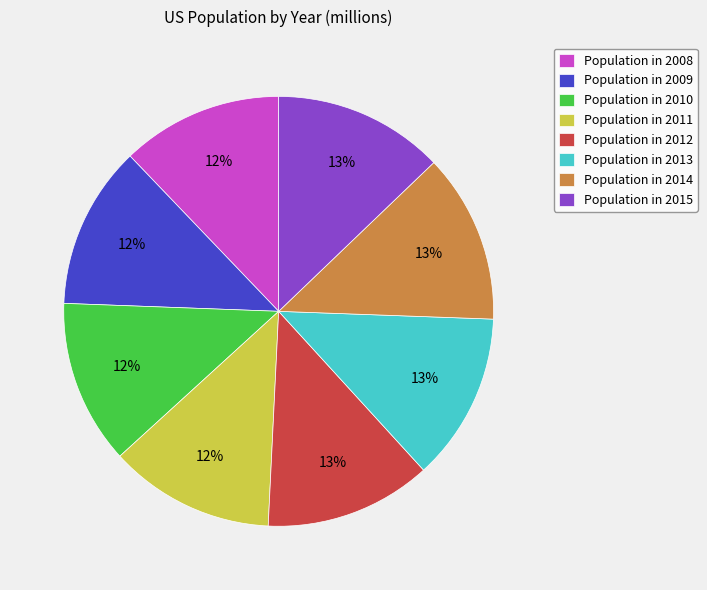

To the nearest percent, what is the difference between the largest and smallest slice percentages?

1%